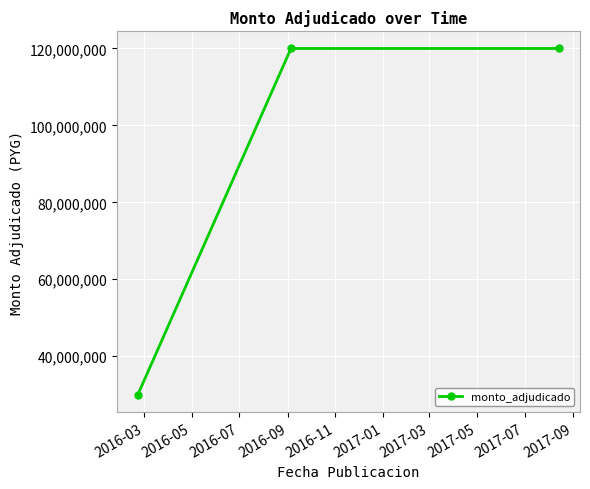

What is the difference between the second highest and minimum values?

90000000